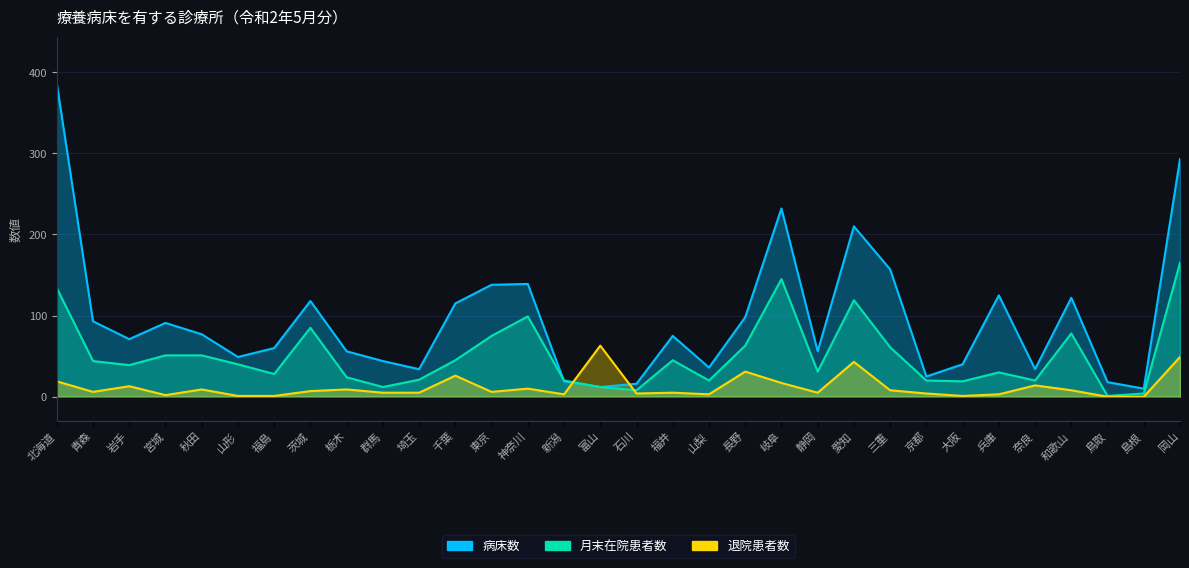

At which label does 病床数 first exceed 75?

北海道